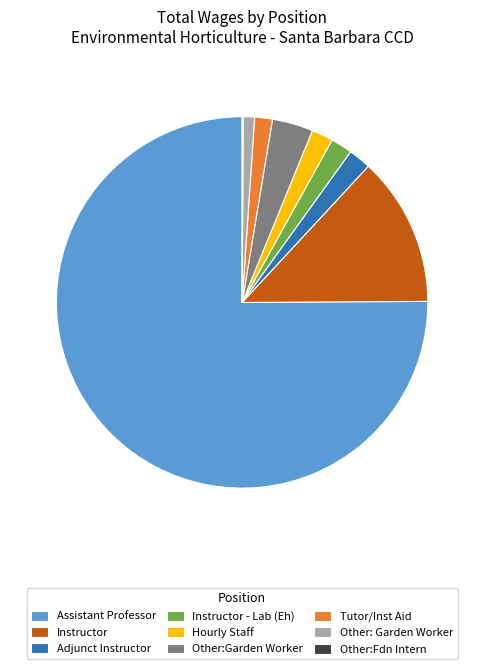

Do Other: Garden Worker and Adjunct Instructor together represent more than half of the pie?

No